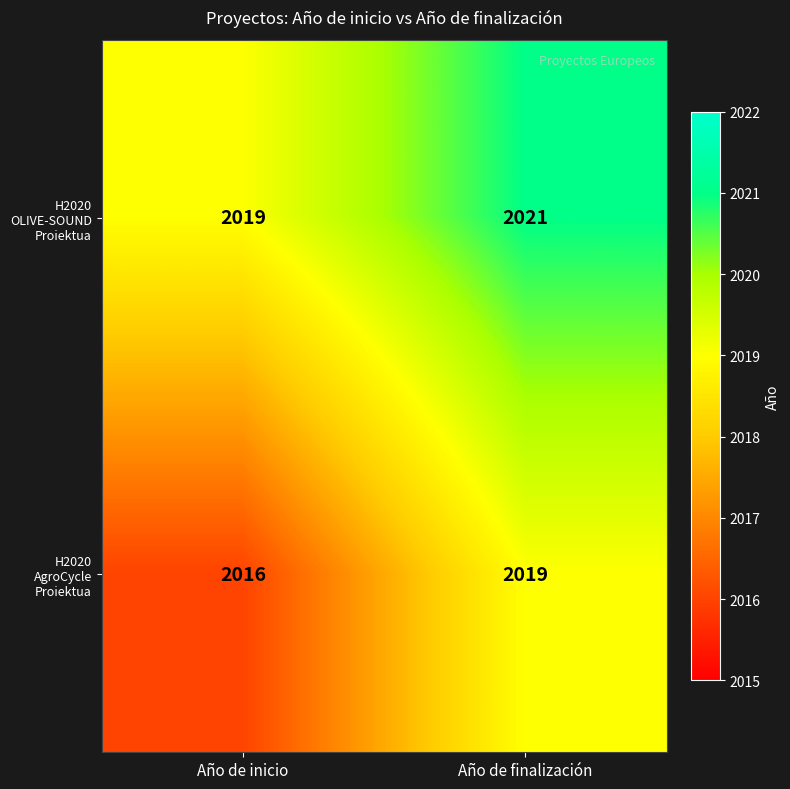

Where is H2020 AgroCycle Proiektua nearest to the value 2017?

Año de inicio